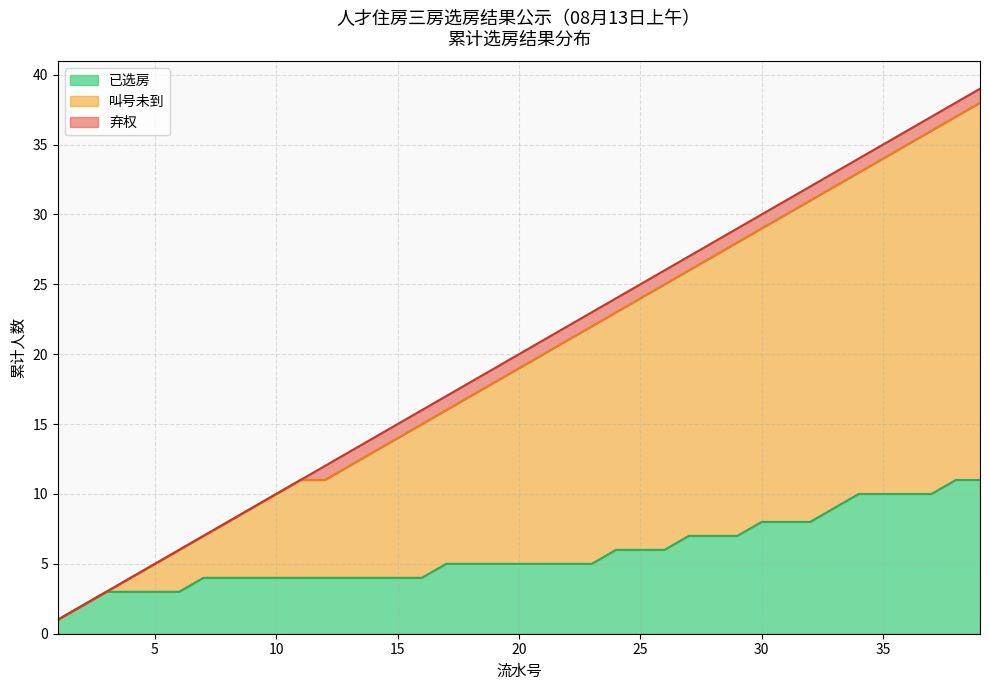

How many series are shown in this chart?

1